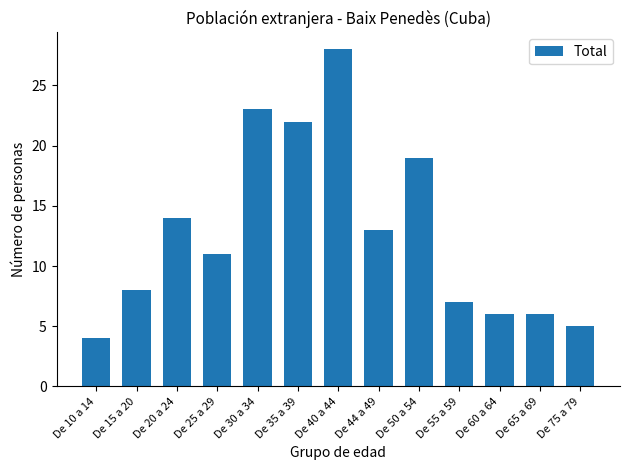

What is the change in value from De 40 a 44 to De 75 a 79?

-23